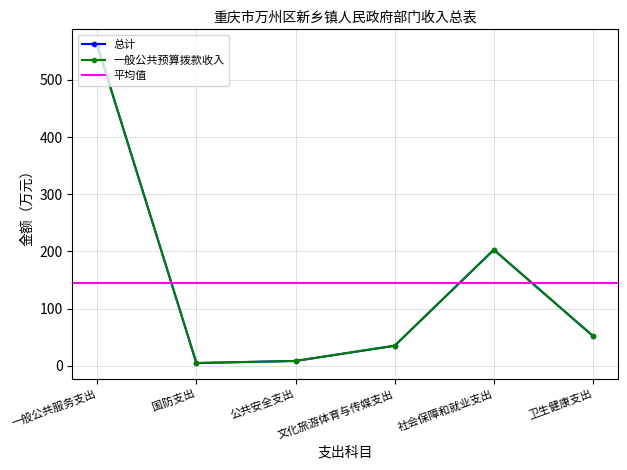

Where is 总计 nearest to the value 282?

社会保障和就业支出